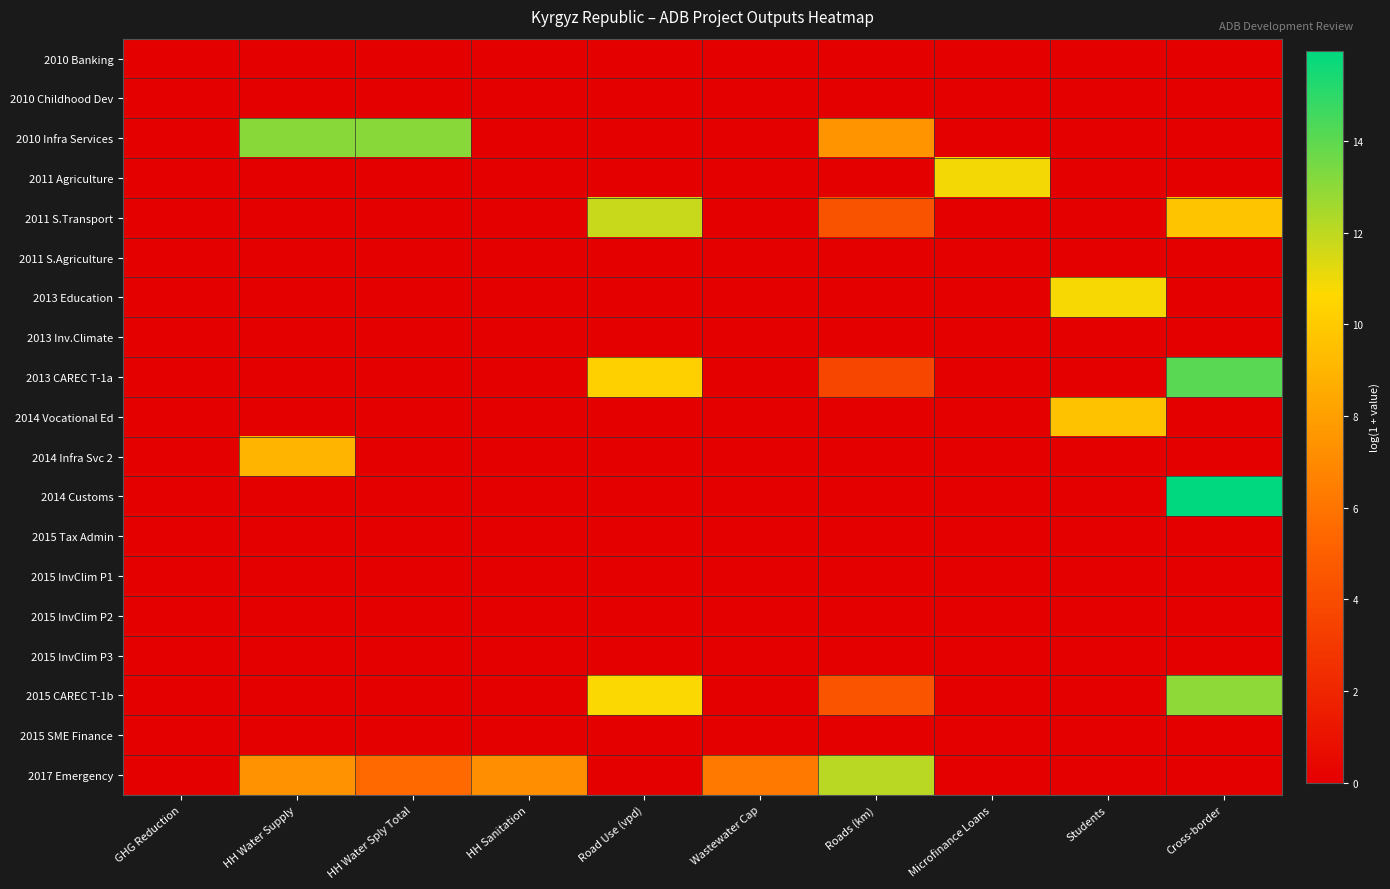

Which series has the largest total across all categories?

2017 Emergency